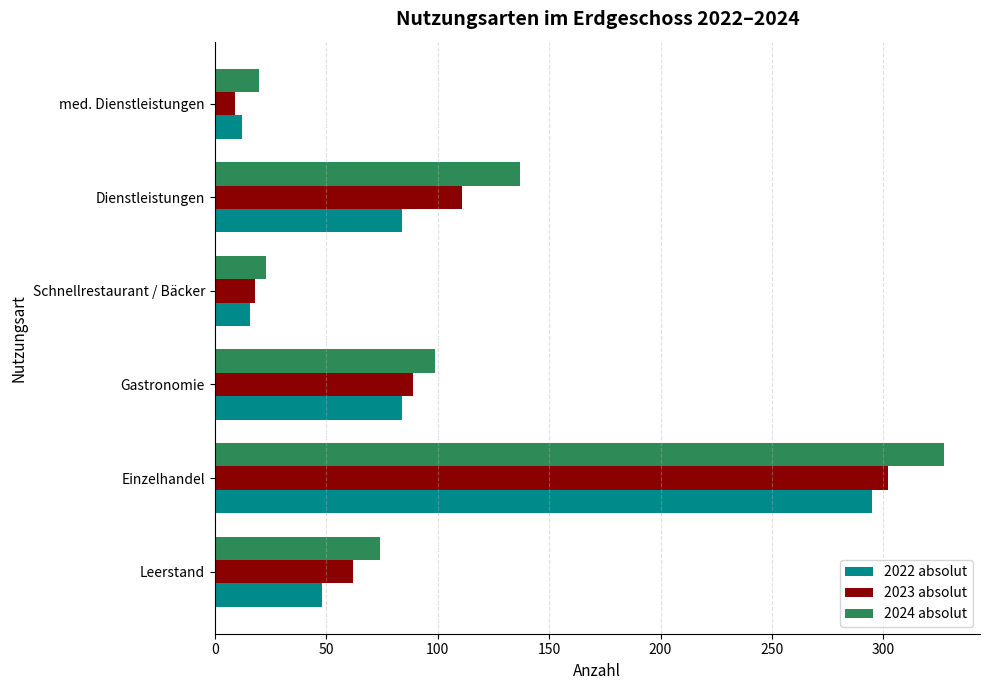

Which series has the widest spread of values?

2024 absolut